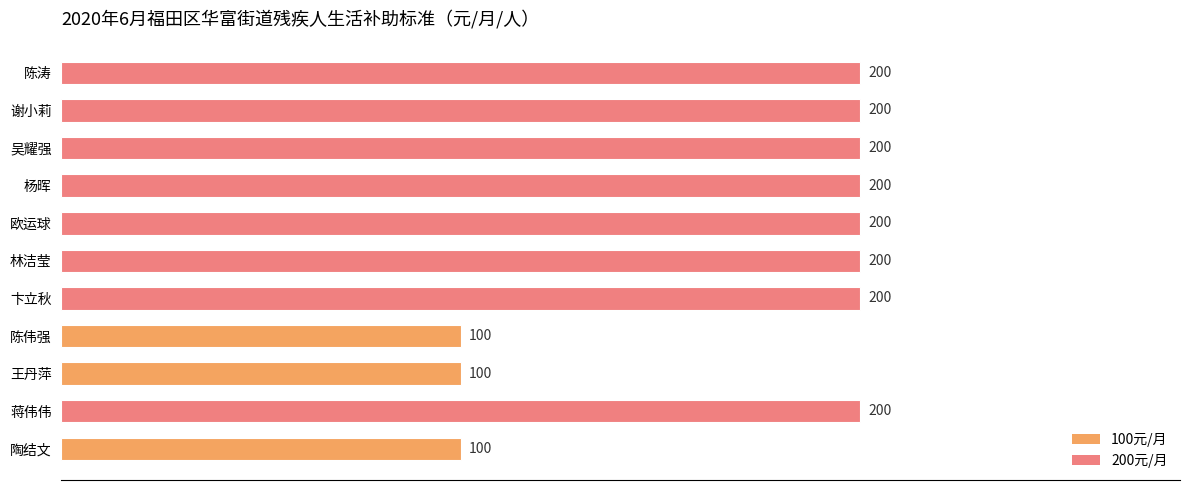

What is the average value?

173